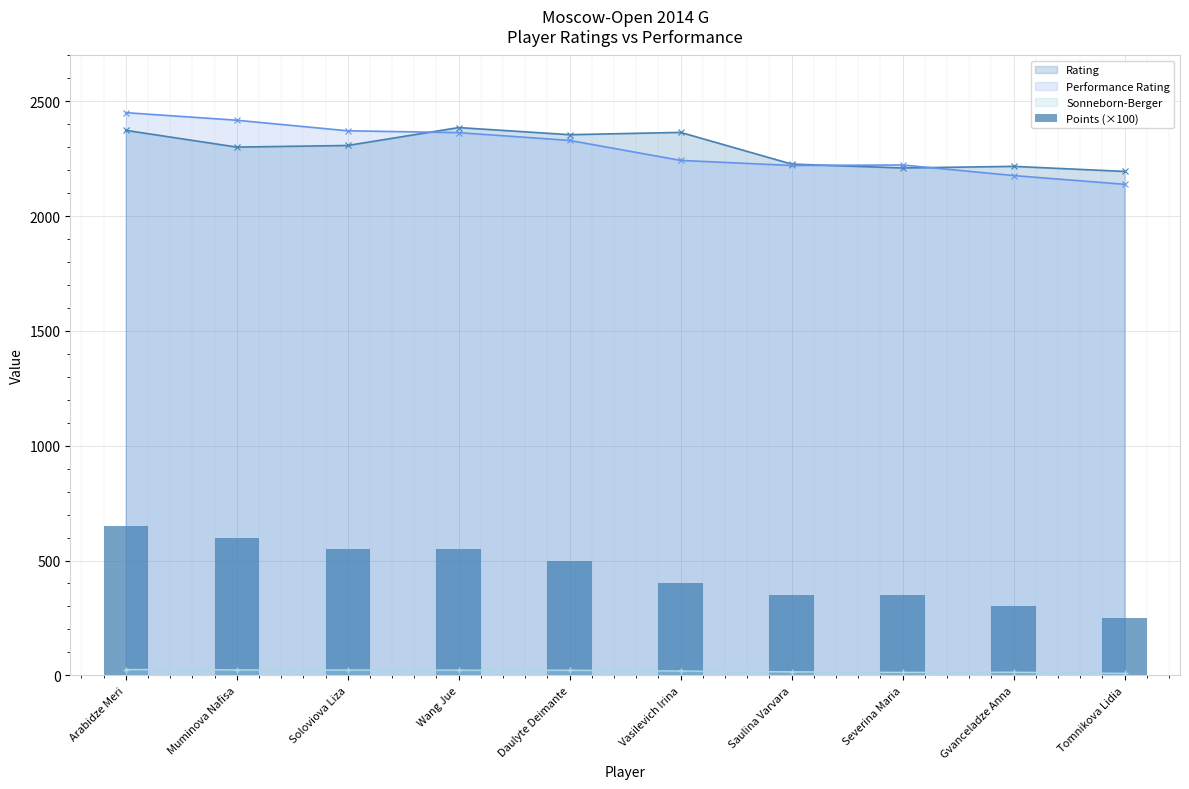

Count the values in the range 350 to 550.

6